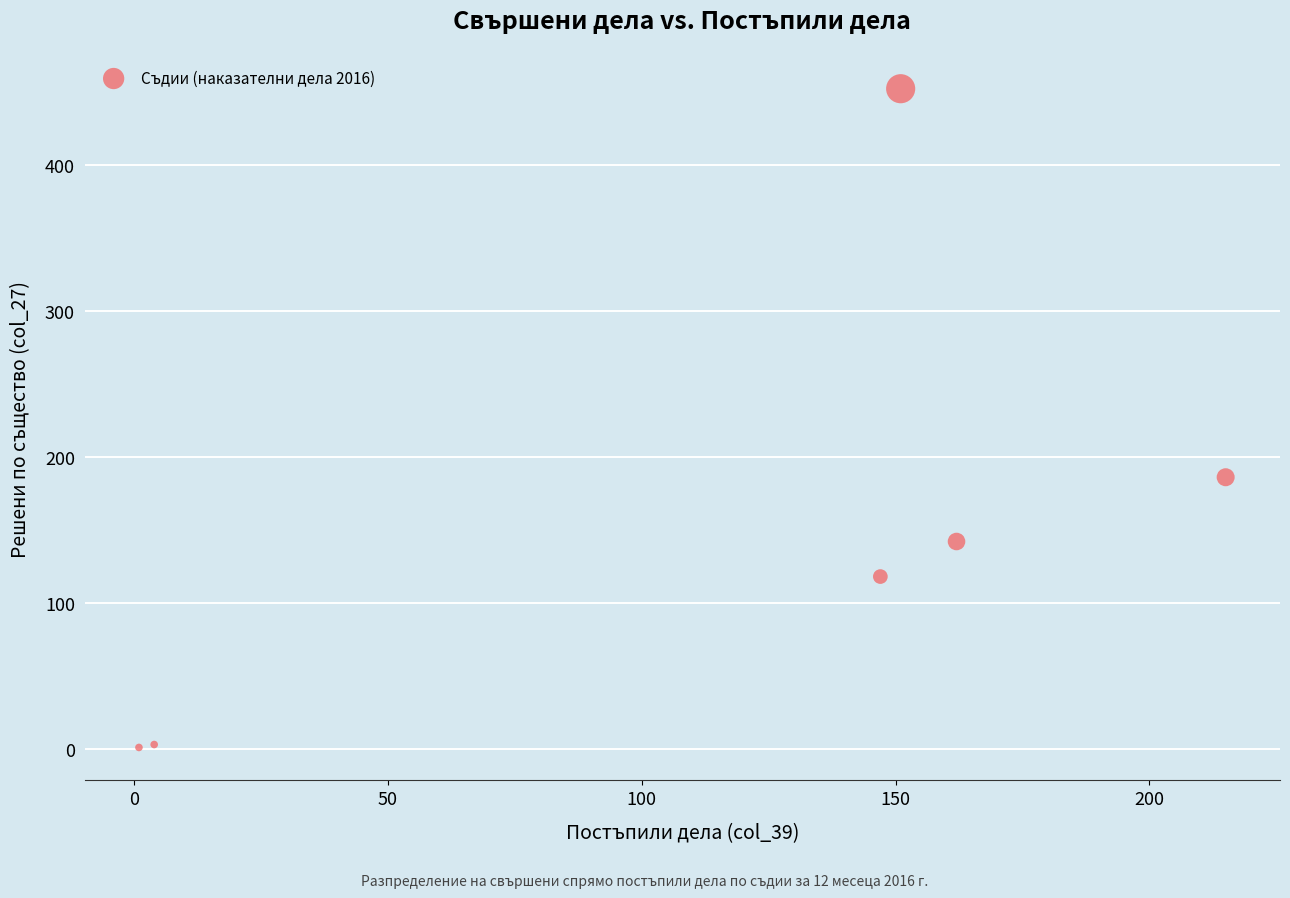

What Y value in the scatter plot is closest to 226?

186